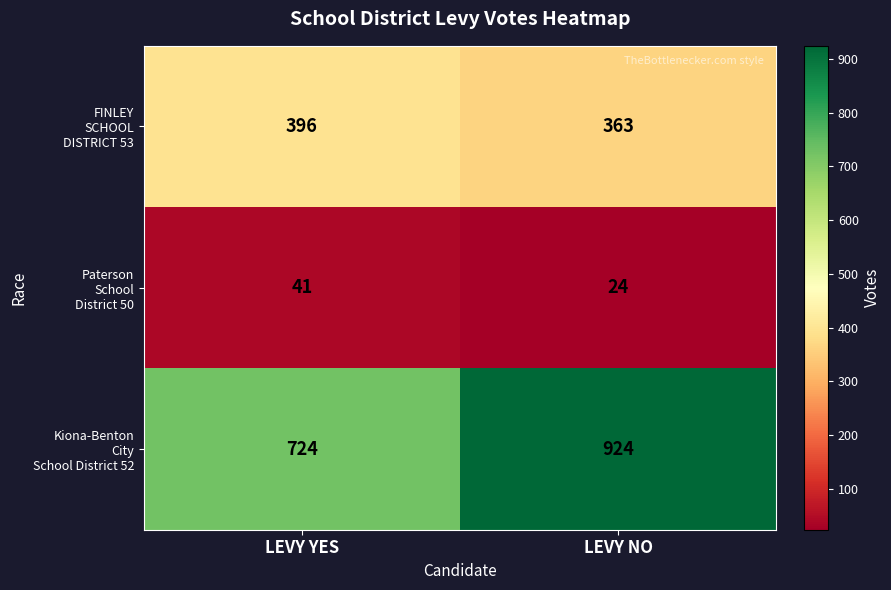

At which category does the chart reach its minimum across all series?

LEVY NO